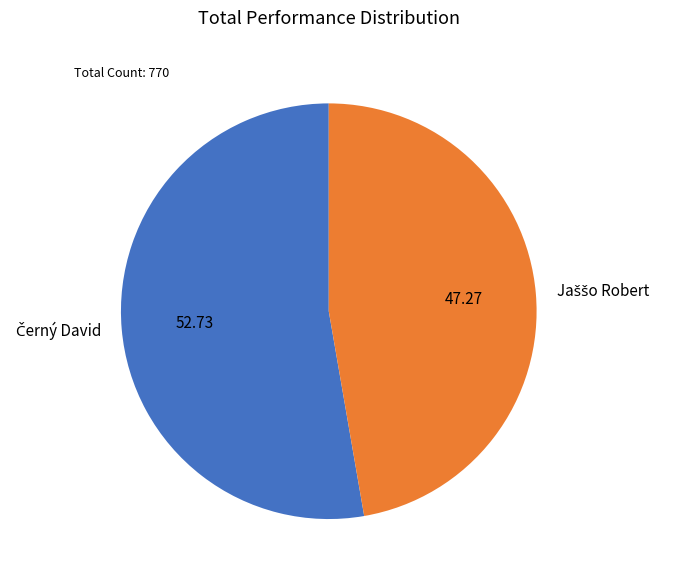

Does any single category account for the majority?

Yes